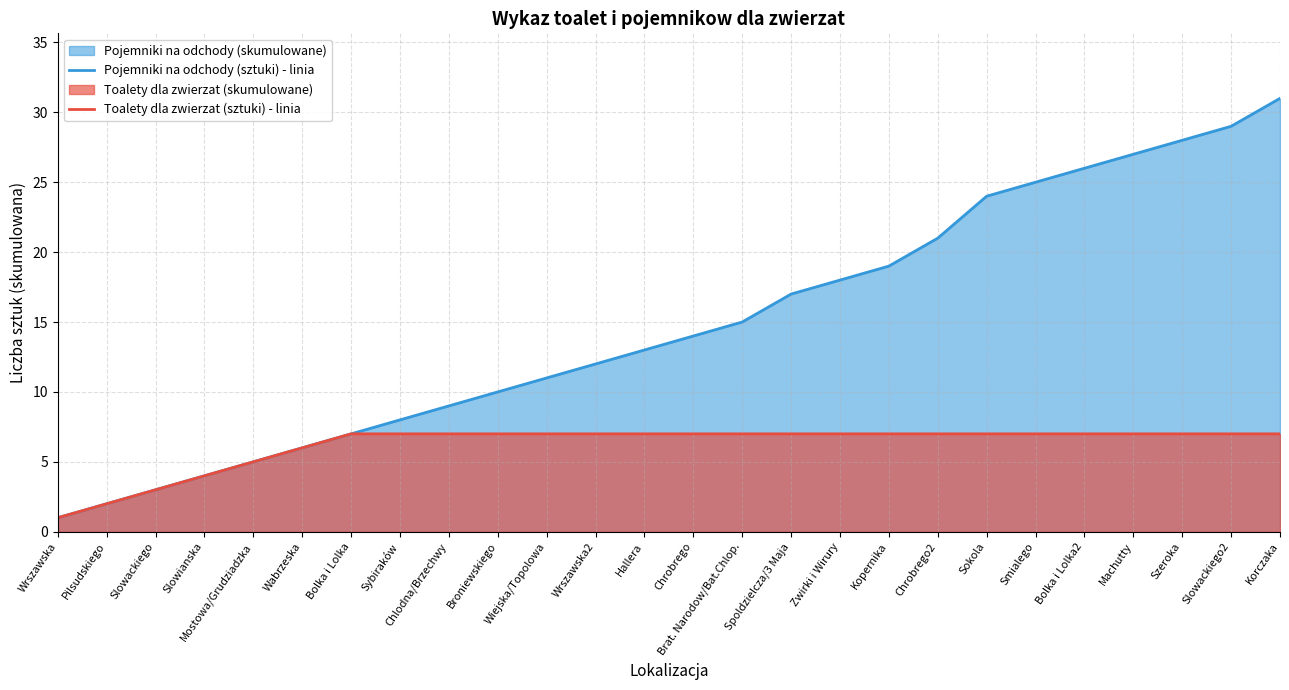

The Pojemniki na odchody (sztuki) - linia series shows 18 at Zwirki i Wirury. True or false?

True